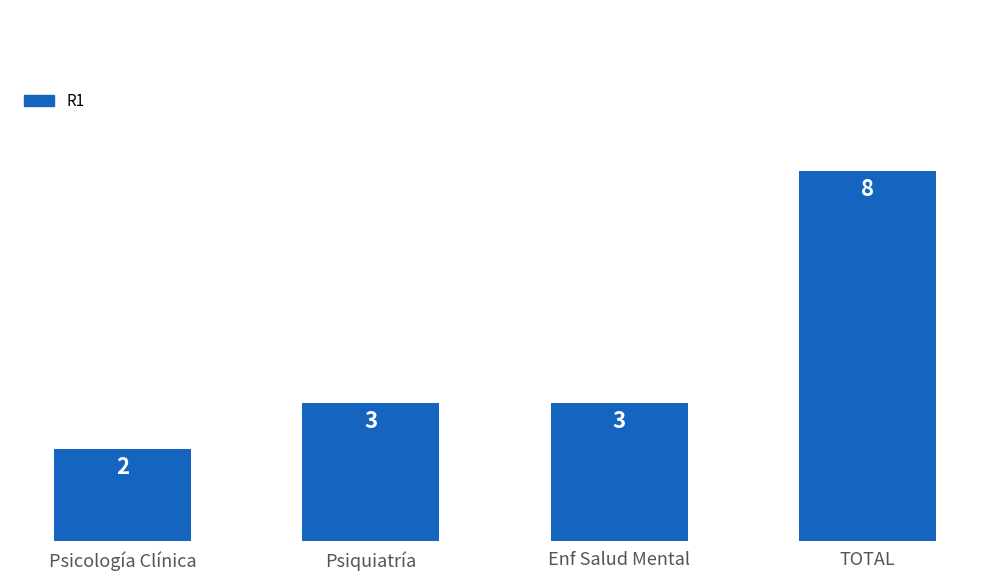

Reading left to right, what are all the values shown in this chart?

Psicología Clínica=2	Psiquiatría=3	Enf Salud Mental=3	TOTAL=8